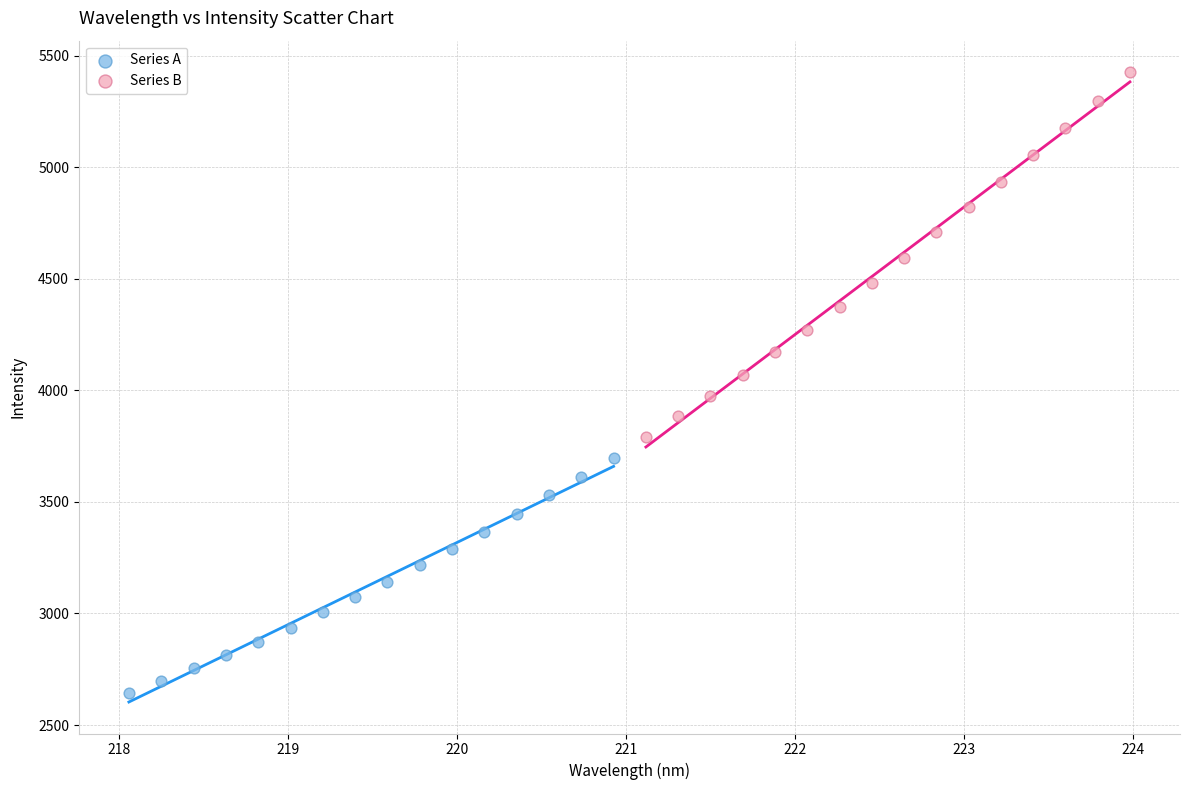

Which series contains the lowest Y value?

Series A